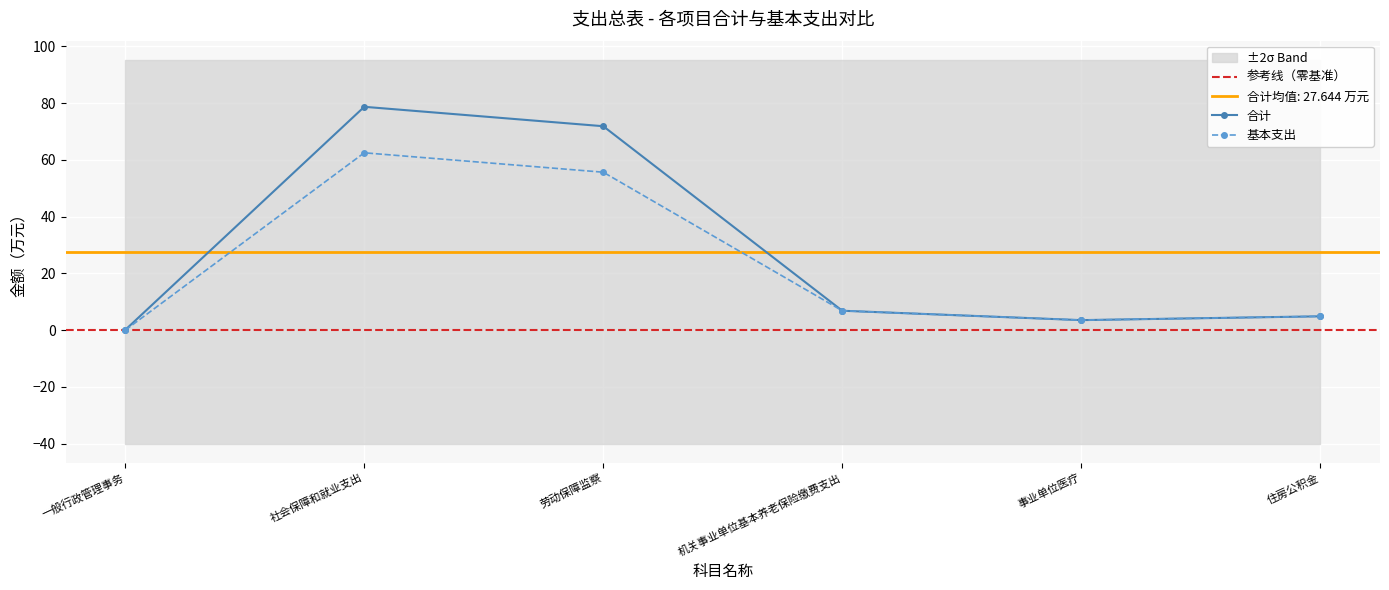

What is the label of the 4th point from the left?

机关事业单位基本养老保险缴费支出